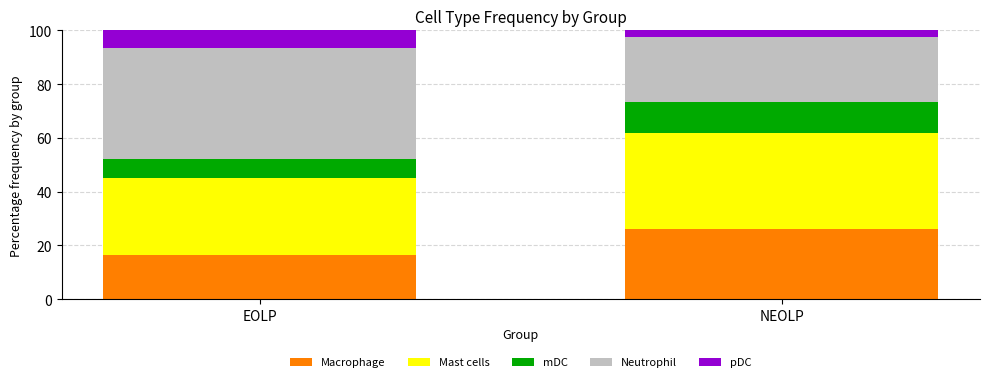

What is the total value across all series at NEOLP?

100.0